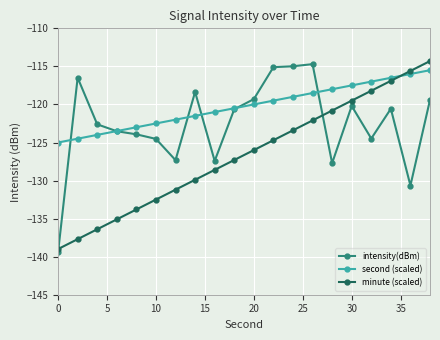

Which series has the largest total across all categories?

second (scaled)